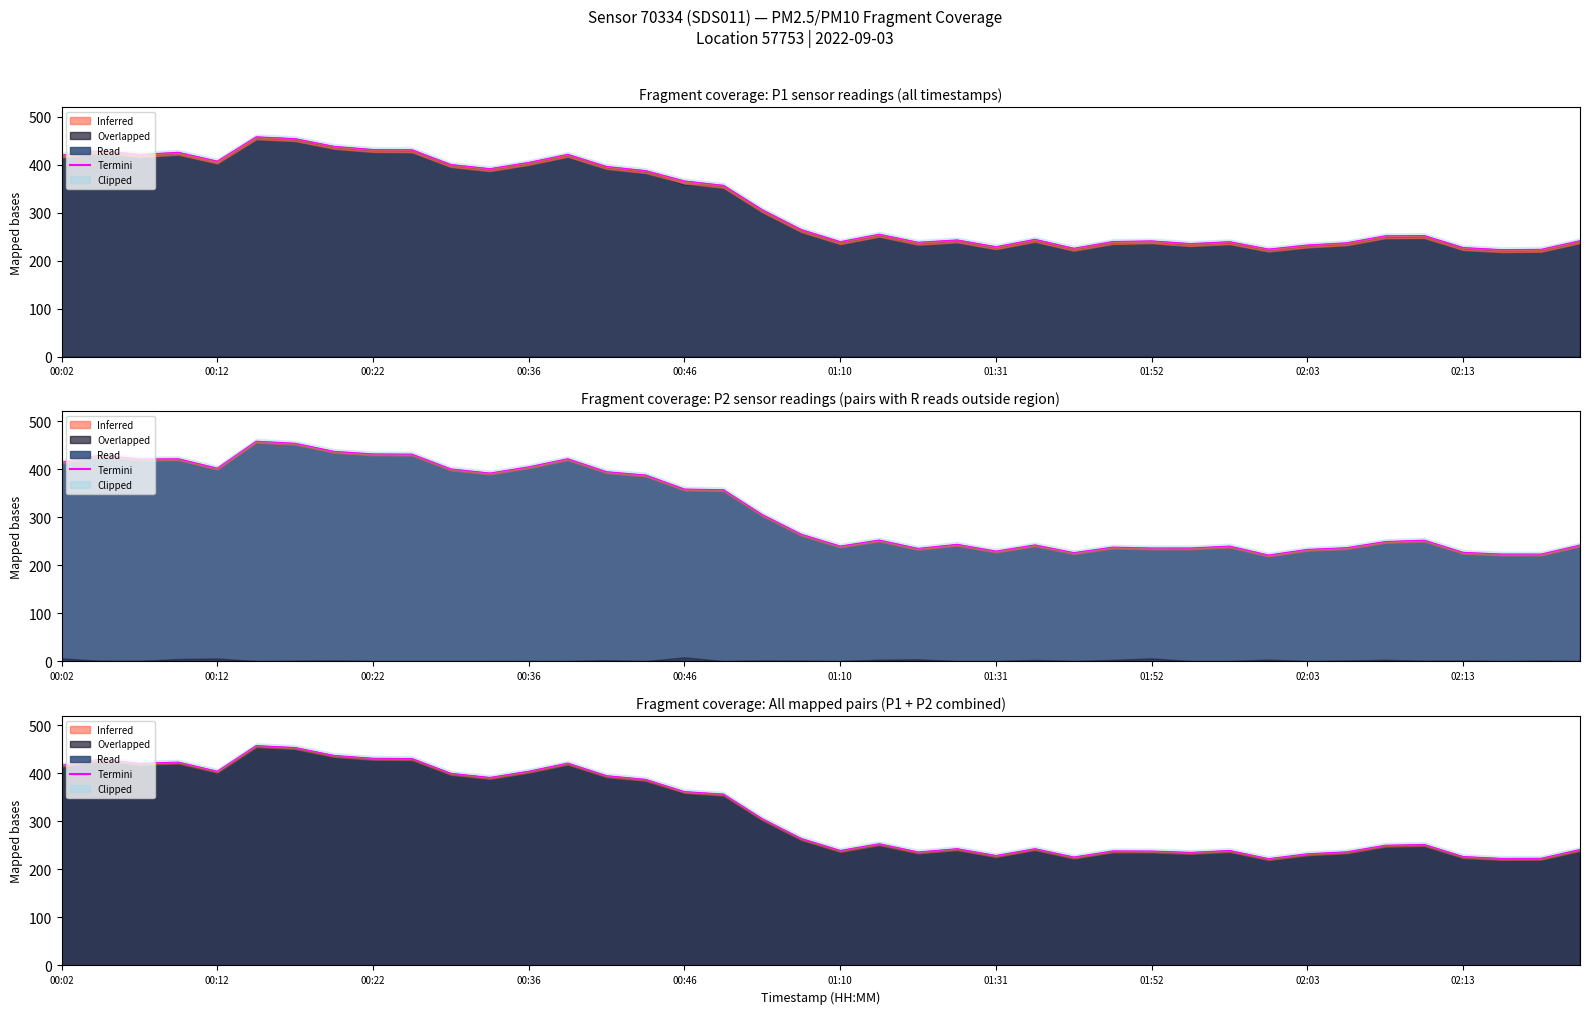

What is the average value?

318.3